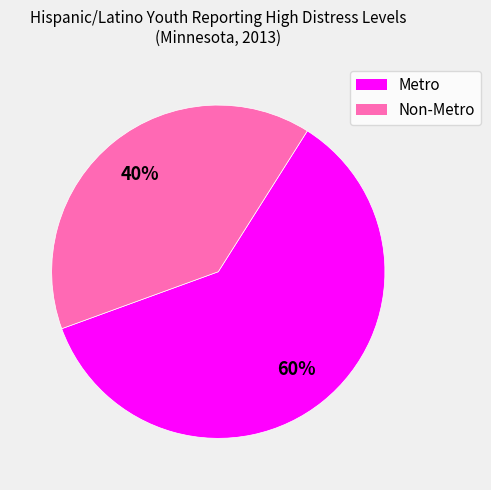

Approximately how many times larger is the value at Non-Metro compared to Metro?

0.7